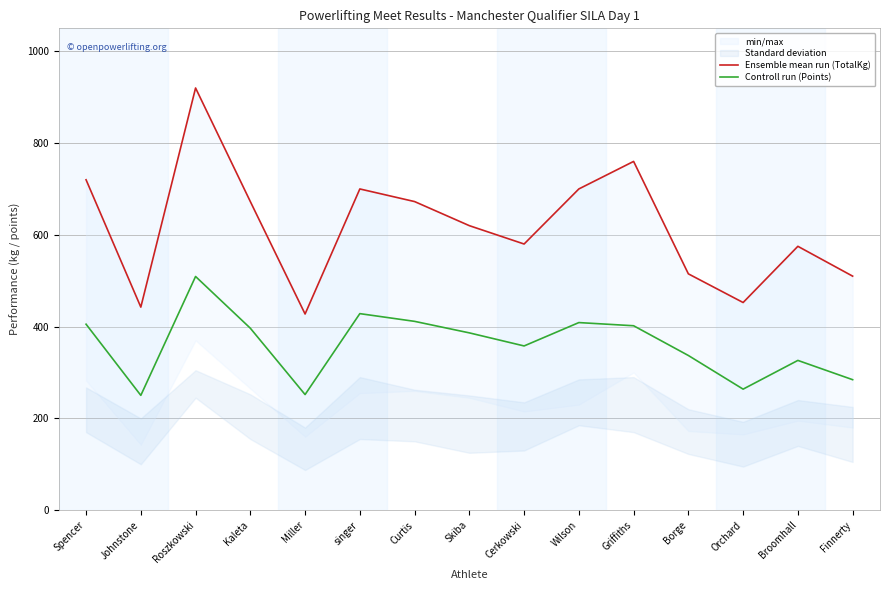

Which has a higher value, Curtis or Finnerty?

Curtis